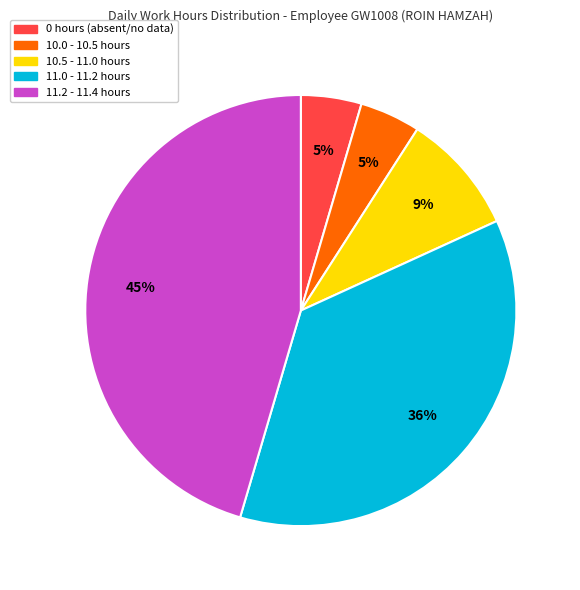

Is there any slice that represents more than half of the pie?

No